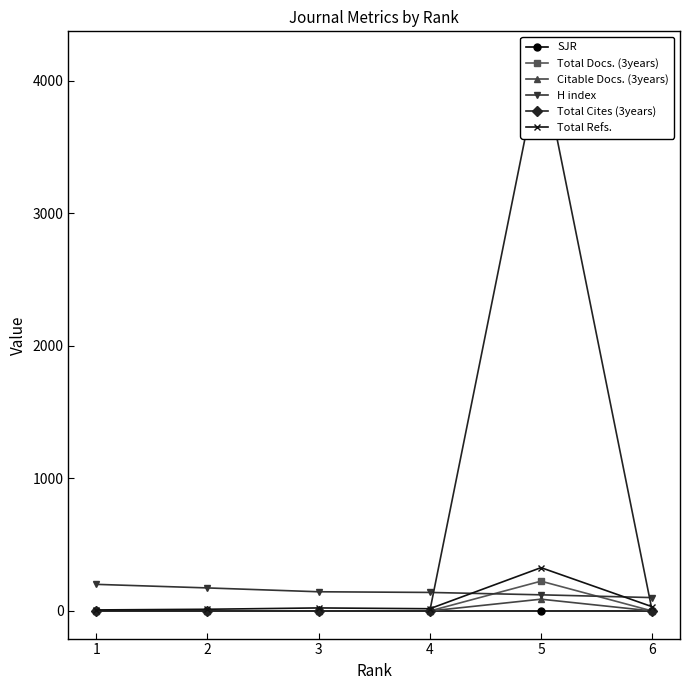

Does the chart display data point markers on the line(s)?

Yes